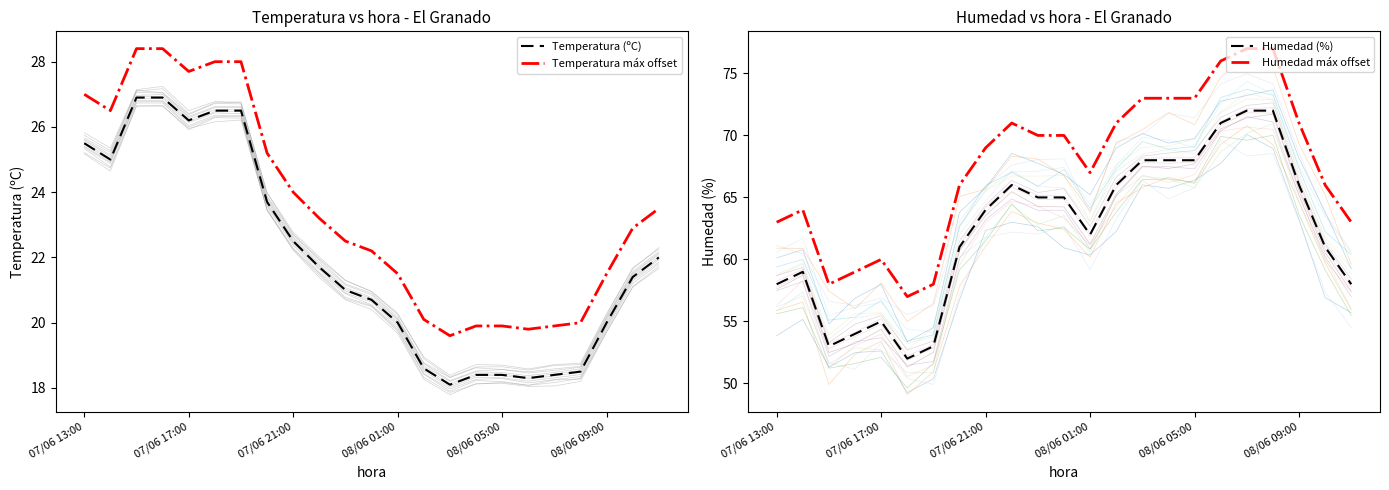

Which series has the largest total across all categories?

Humedad máx offset